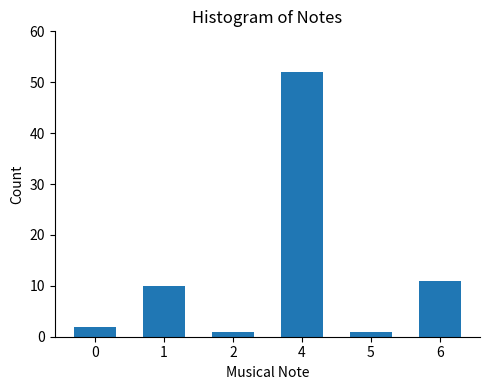

What is the value of the 6th bar from the left?

11